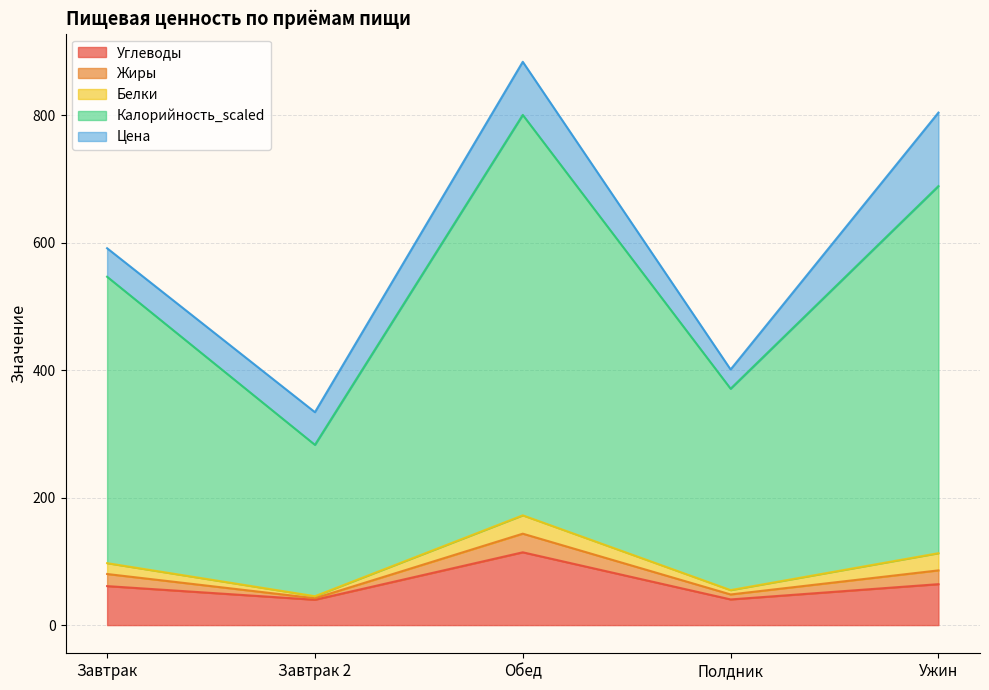

At which label does Жиры reach its minimum?

Завтрак 2